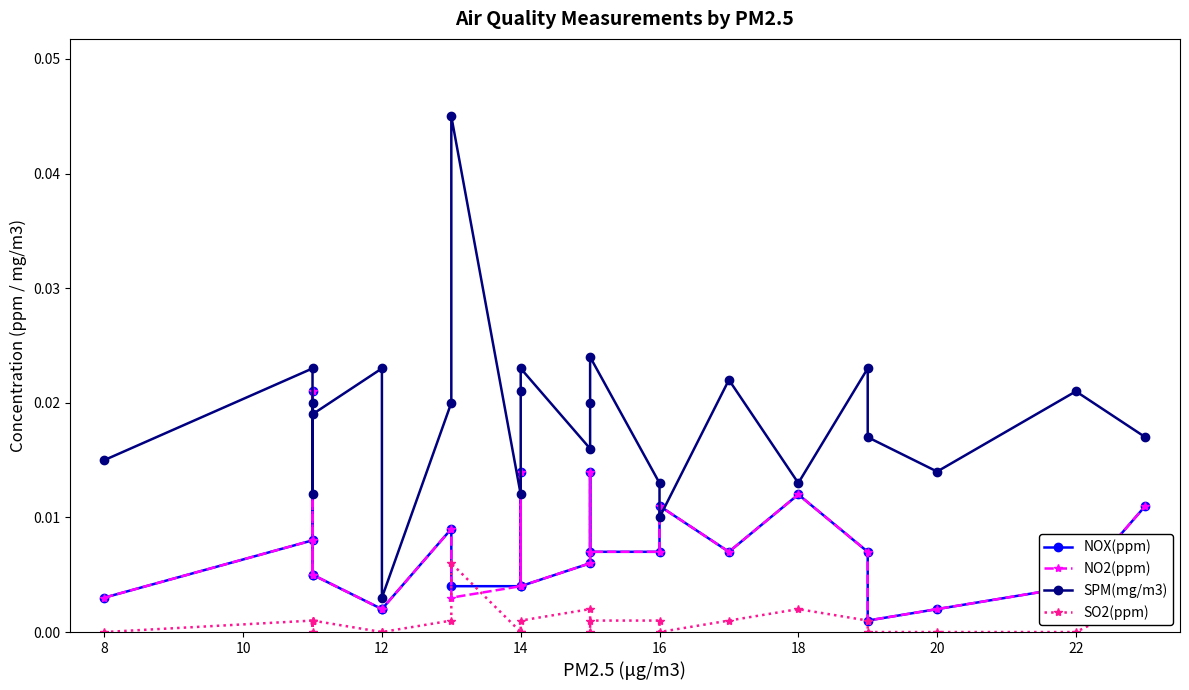

True or false: NO2(ppm) and SO2(ppm) intersect in this chart.

True